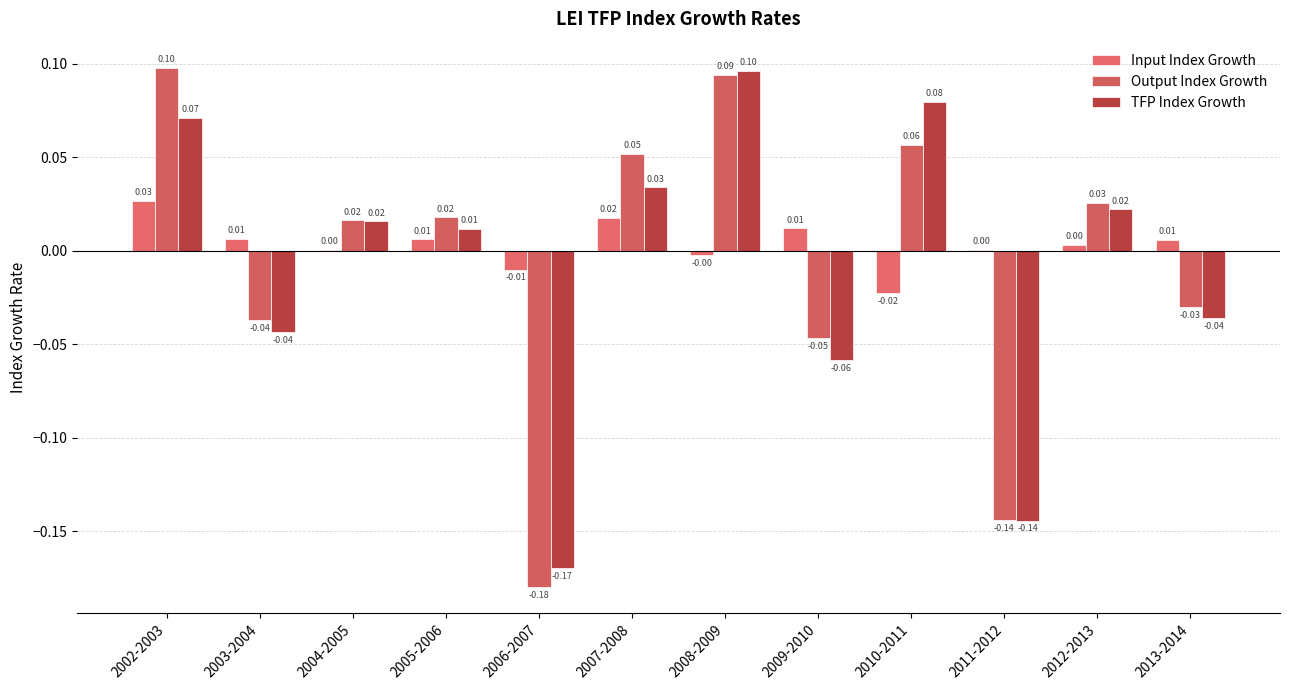

What are all the series names shown in the legend?

Input Index Growth, Output Index Growth, TFP Index Growth